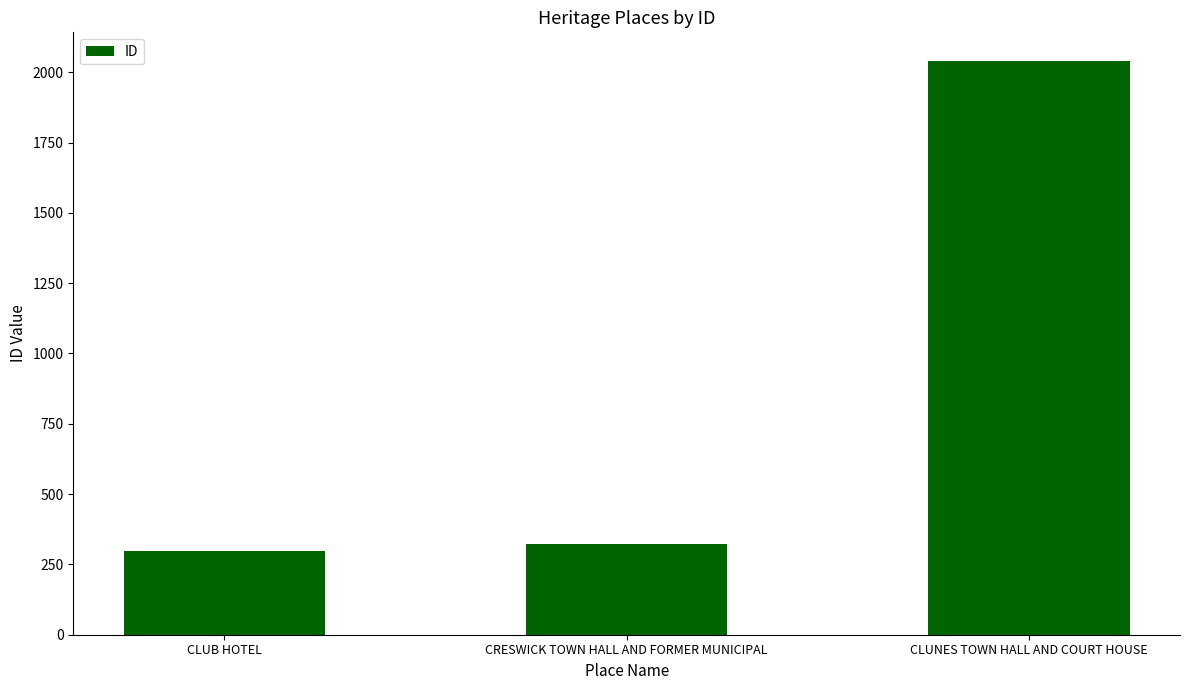

What is the value of the 1st bar from the left?

299